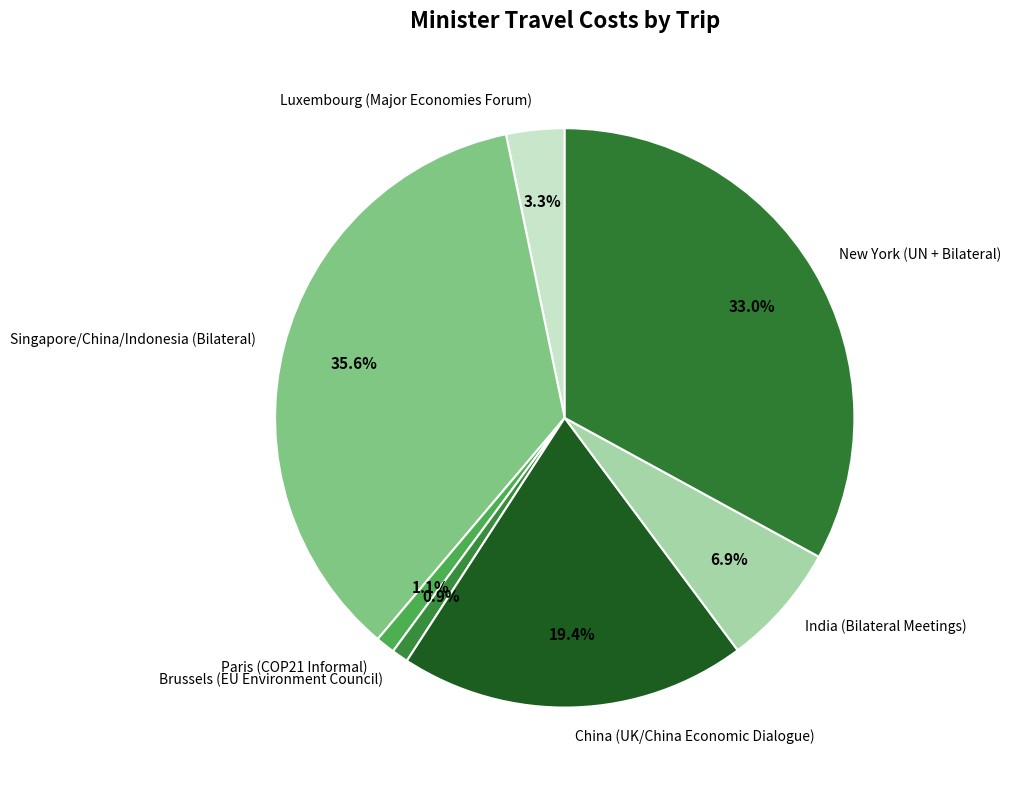

To the nearest percent, what is the combined percentage of India (Bilateral Meetings) and China (UK/China Economic Dialogue)?

26%